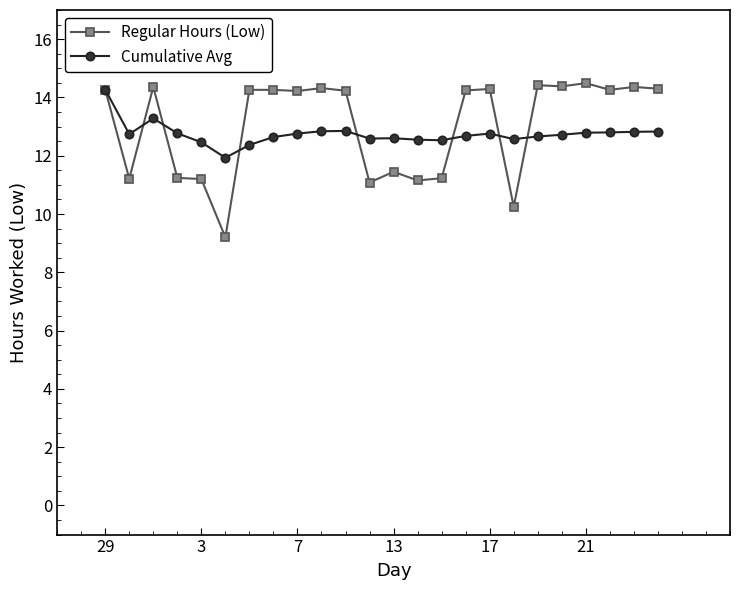

True or false: Cumulative Avg has more than 0 interior local peaks.

True